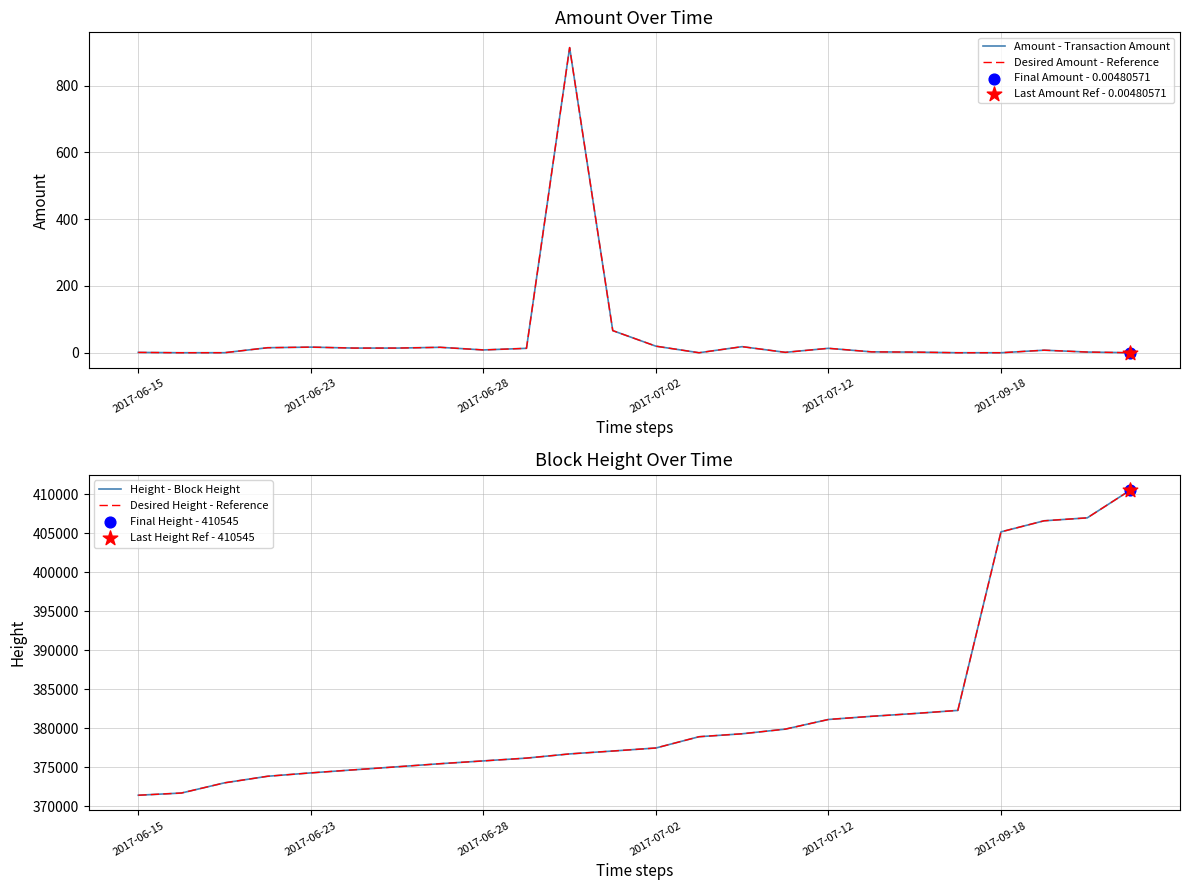

Which series has the widest spread of Y values?

Height - Block Height